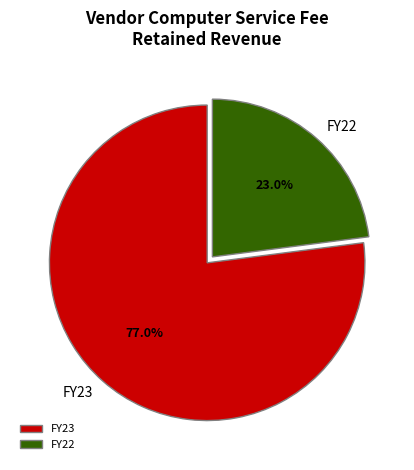

How much of the chart is everything except FY22?

77.0%